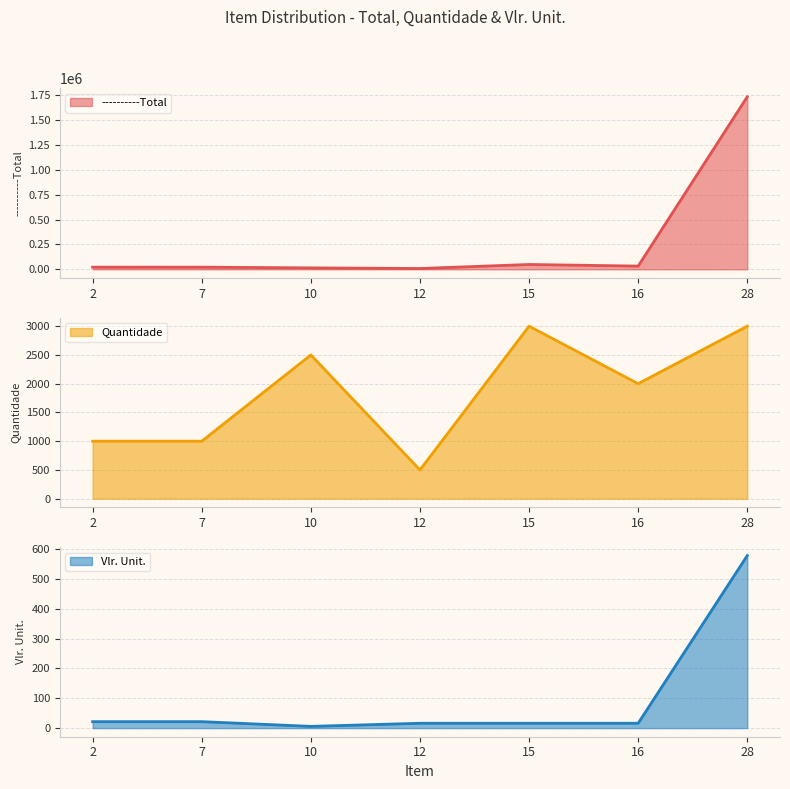

True or false: ----------Total and Vlr. Unit. intersect in this chart.

False